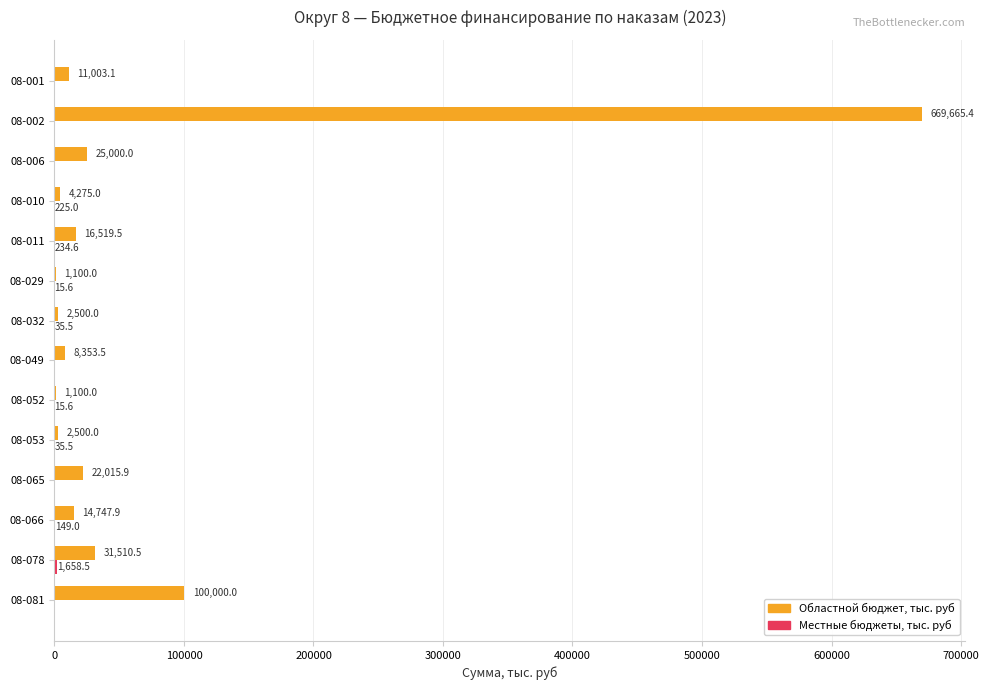

At which label does Областной бюджет, тыс. руб reach its peak?

08-002